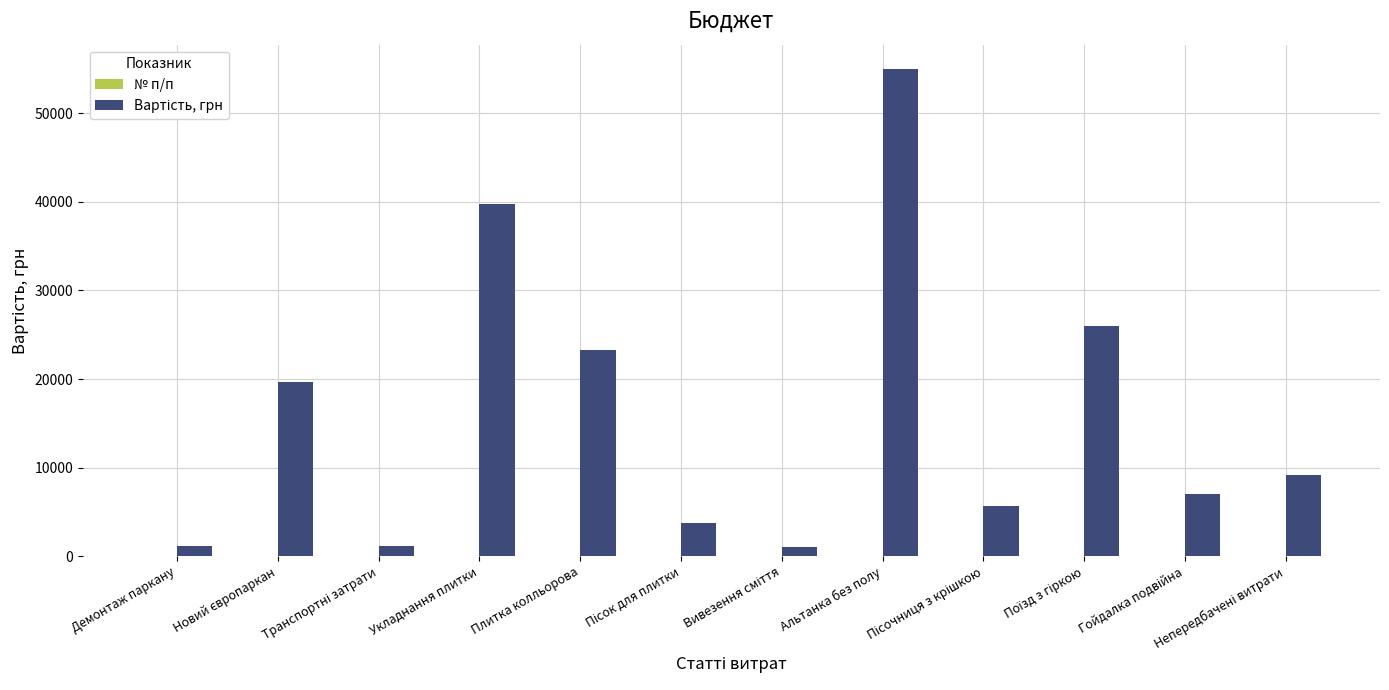

Which category has the highest value across all series?

Альтанка без полу